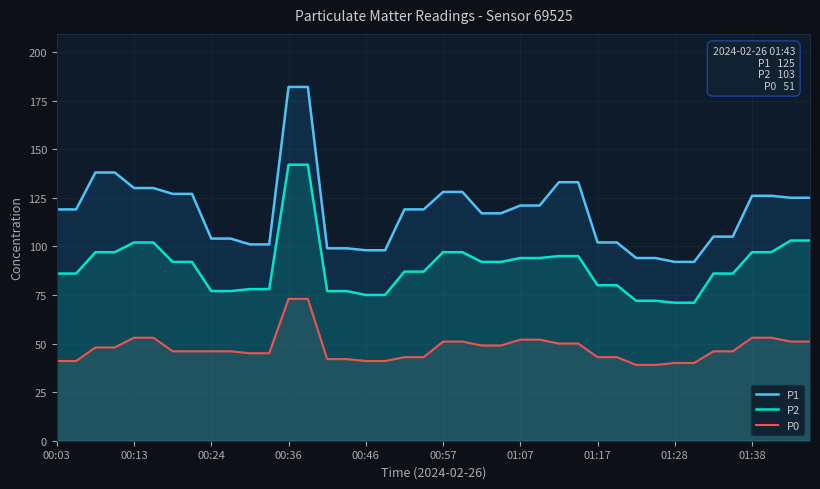

What is the total value across all series at 01:07?

267